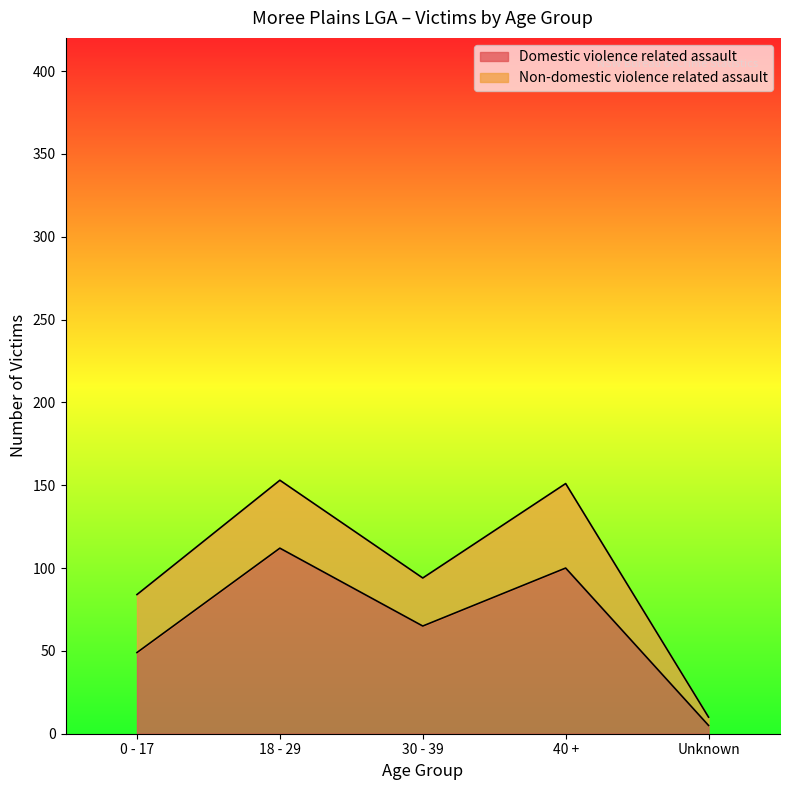

Which has a higher value, 18 - 29 or 30 - 39?

18 - 29